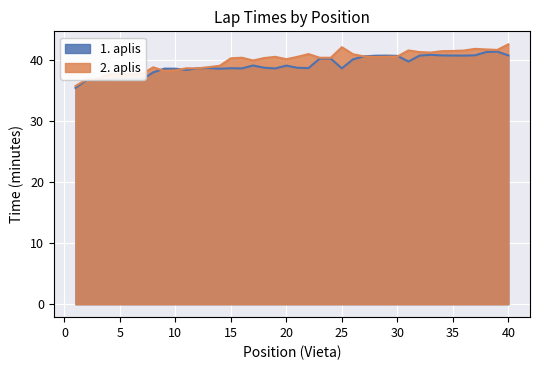

True or false: 1. aplis (minutes) has more than 2 interior local peaks.

True